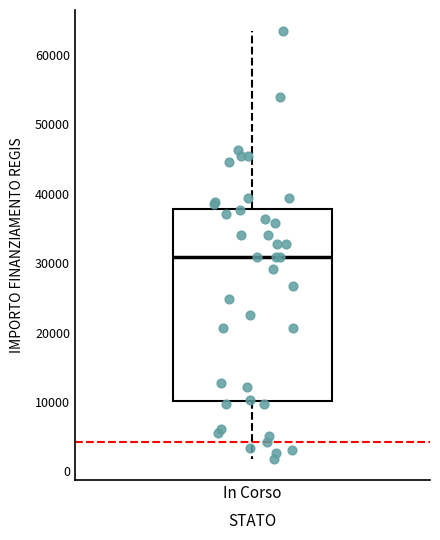

Read this box plot against the y-axis: the position of the median line, the range covered by the box, and the ends of both whiskers. The values are not printed on the chart, so give them approximately, as read against the axis.

median 31000, box 10000 to 38000, whiskers 2000 to 63000